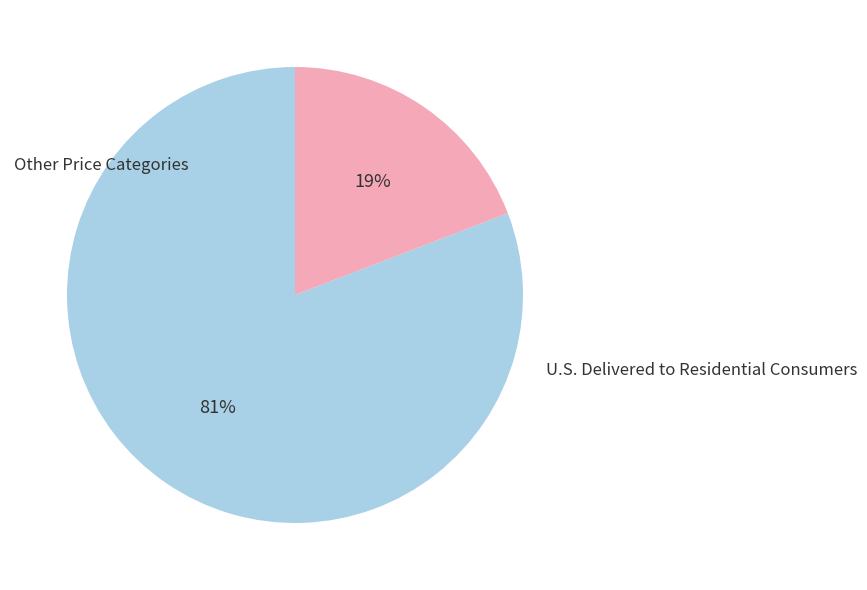

Count the number of slices in the pie.

2